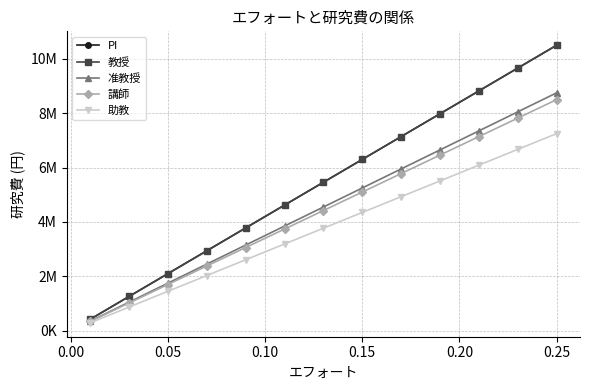

Is this an area chart (filled region under the line)?

No